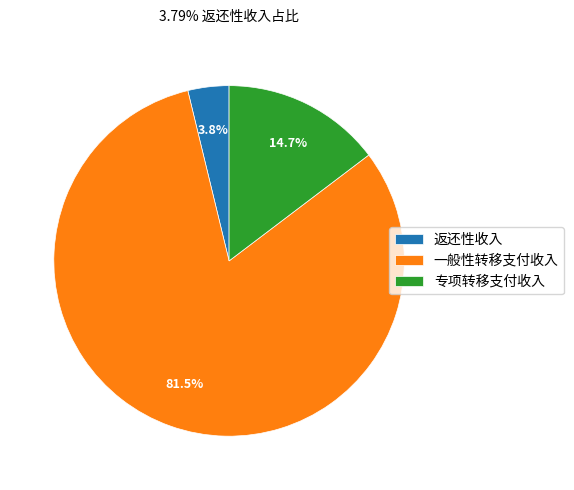

Does any single category account for the majority?

Yes